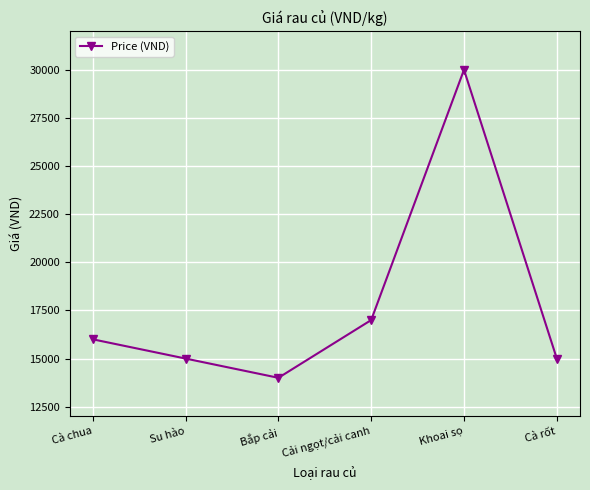

What is the label of the 2nd point from the left?

Su hào